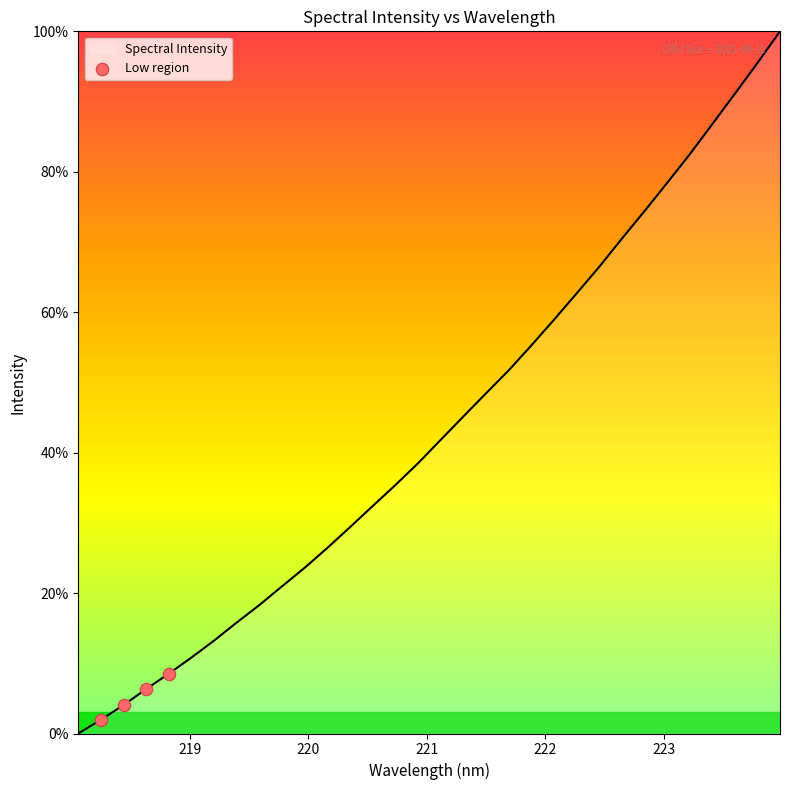

What is the difference between the maximum and minimum values?

100.0